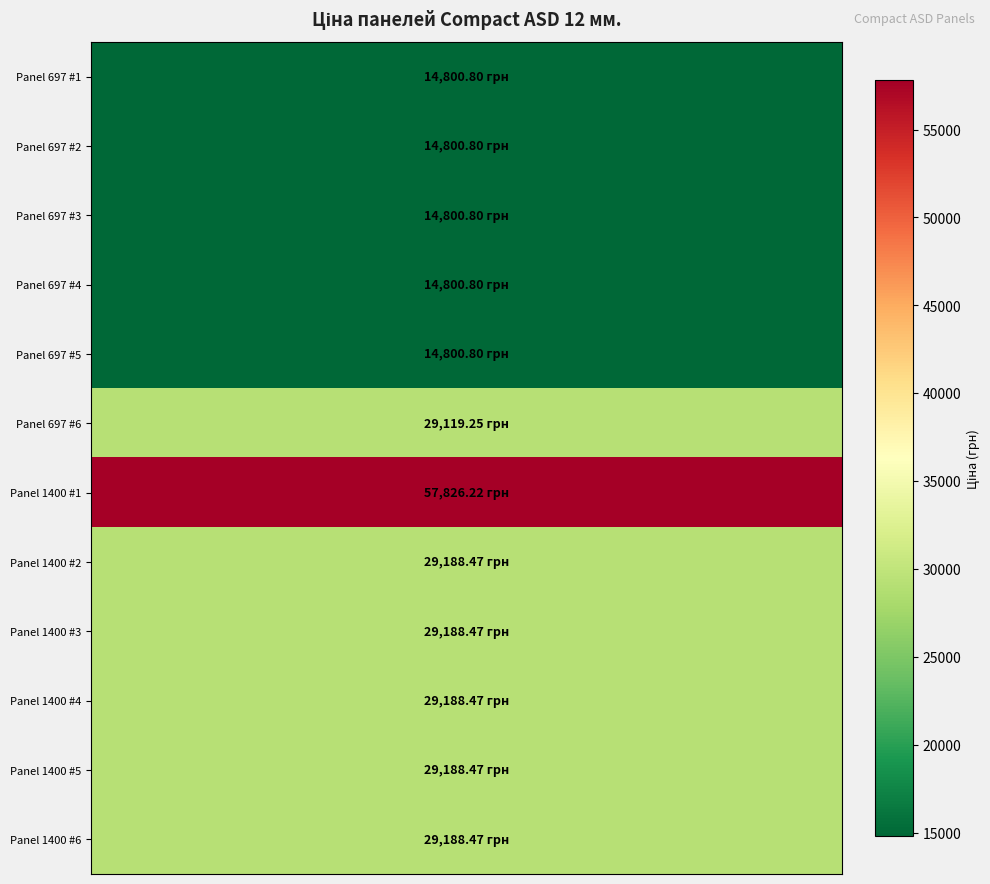

What is the maximum value shown in the chart?

57826.2